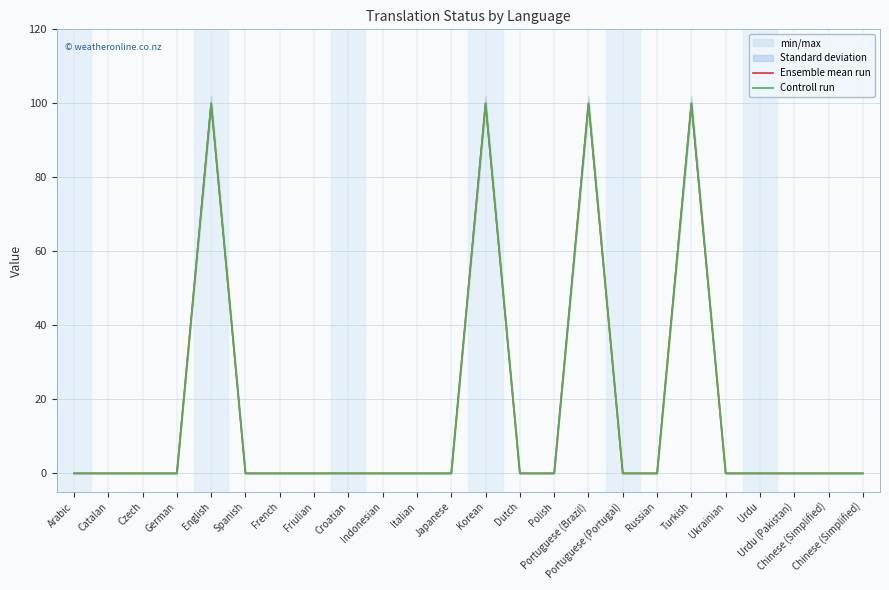

Reading left to right, extract all data points from this chart.

Ensemble mean run: Arabic=0	Catalan=0	Czech=0	German=0	English=100	Spanish=0	French=0	Friulian=0	Croatian=0	Indonesian=0	Italian=0	Japanese=0	Korean=100	Dutch=0	Polish=0	Portuguese (Brazil)=100	Portuguese (Portugal)=0	Russian=0	Turkish=100	Ukrainian=0	Urdu=0	Urdu (Pakistan)=0	Chinese (Simplified)=0	Chinese (Simplified)=0
Controll run: Arabic=0	Catalan=0	Czech=0	German=0	English=100	Spanish=0	French=0	Friulian=0	Croatian=0	Indonesian=0	Italian=0	Japanese=0	Korean=100	Dutch=0	Polish=0	Portuguese (Brazil)=100	Portuguese (Portugal)=0	Russian=0	Turkish=100	Ukrainian=0	Urdu=0	Urdu (Pakistan)=0	Chinese (Simplified)=0	Chinese (Simplified)=0